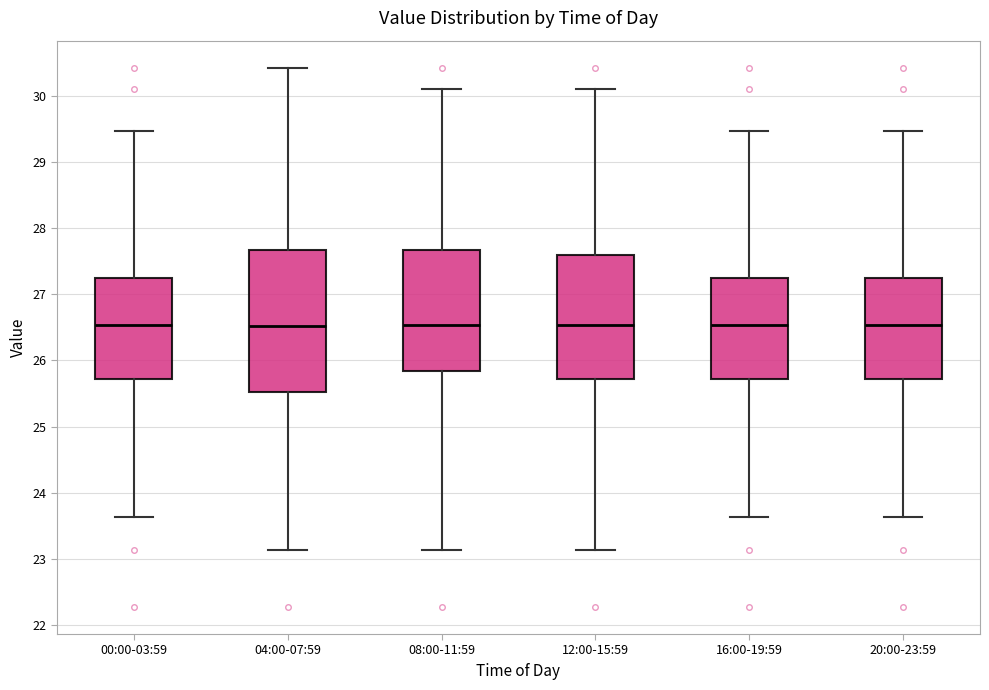

Reading left to right, transcribe this box plot: for each box, give where its median line is, the range the box spans, and where its two whiskers end, as read against the y-axis. The values are not printed on the chart, so give them approximately, as read against the axis.

00:00-03:59: median 26.5, box 25.7 to 27.2, whiskers 23.6 to 29.5
04:00-07:59: median 26.5, box 25.5 to 27.7, whiskers 23.1 to 30.4
08:00-11:59: median 26.5, box 25.8 to 27.7, whiskers 23.1 to 30.1
12:00-15:59: median 26.5, box 25.7 to 27.6, whiskers 23.1 to 30.1
16:00-19:59: median 26.5, box 25.7 to 27.2, whiskers 23.6 to 29.5
20:00-23:59: median 26.5, box 25.7 to 27.2, whiskers 23.6 to 29.5